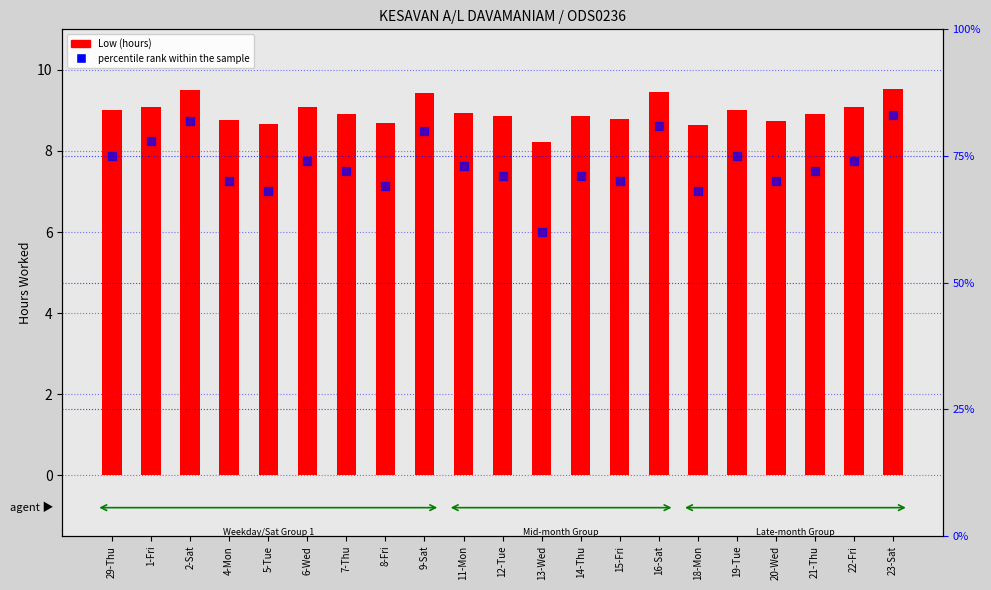

Which series contains the highest Y value?

percentile rank within the sample